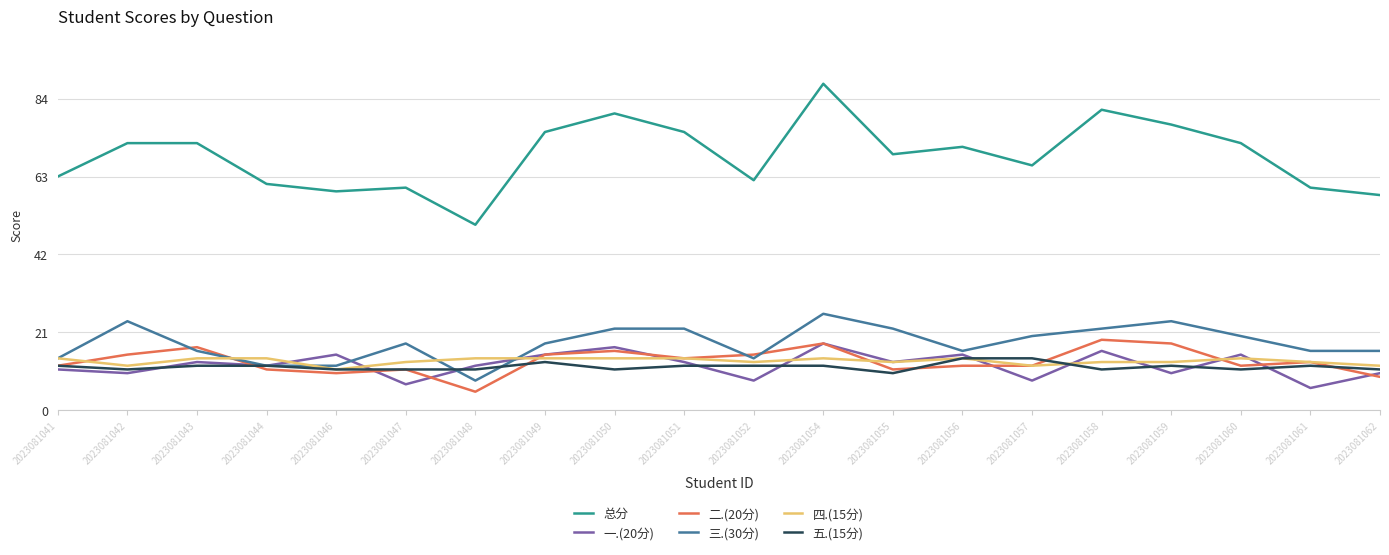

Is it true that 总分 equals 120 at 2023081058?

False